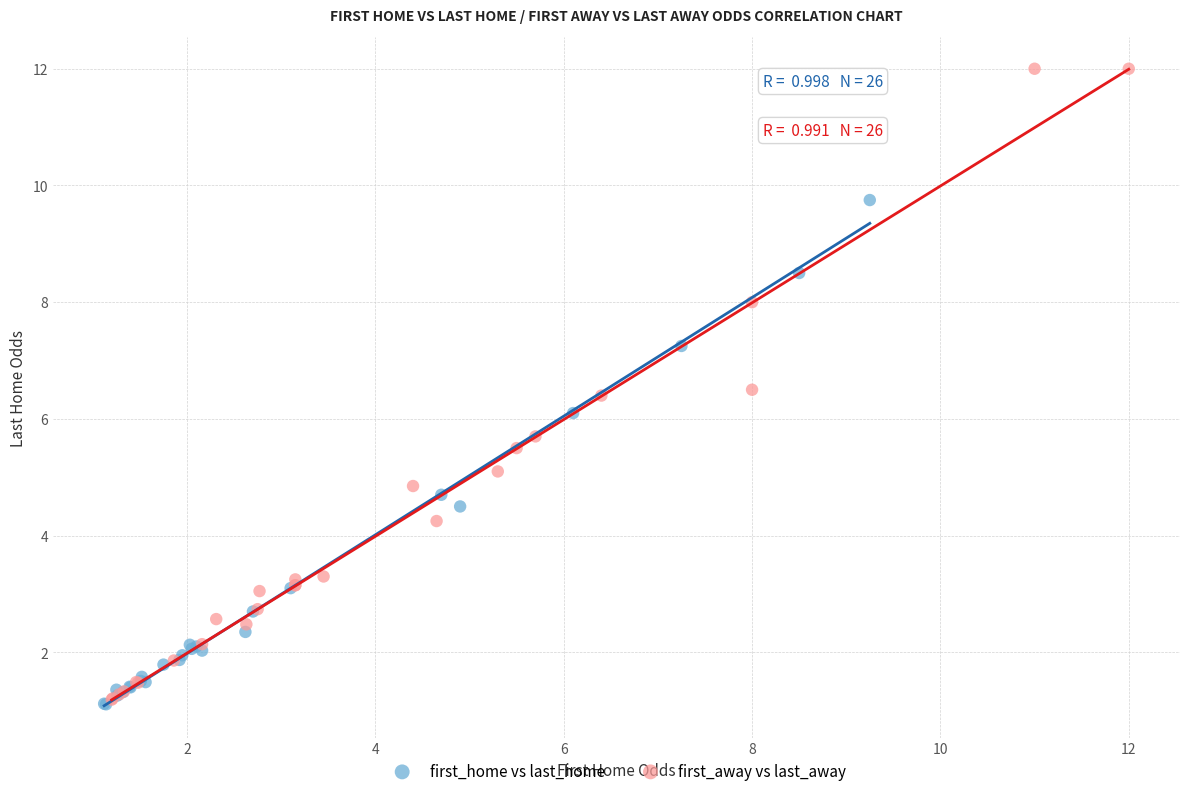

What are all the series names shown in the legend?

first_home vs last_home, first_away vs last_away